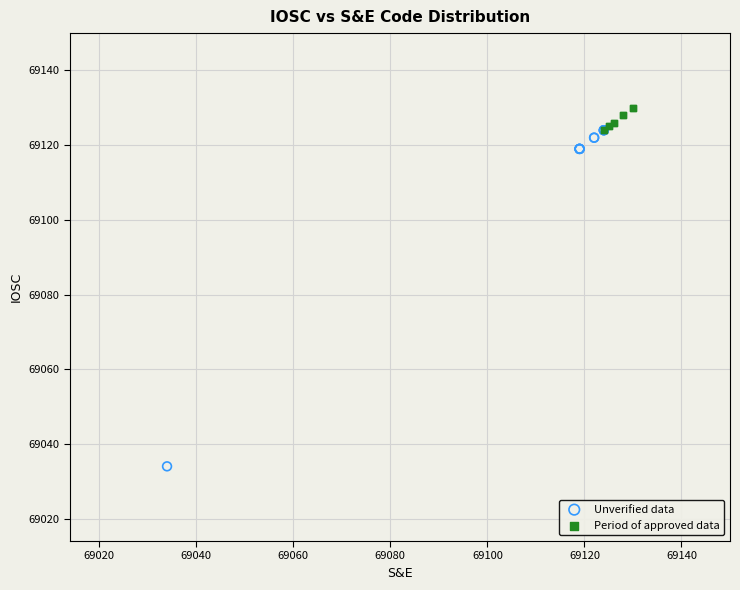

Which series has the largest Y range (max minus min)?

Unverified data